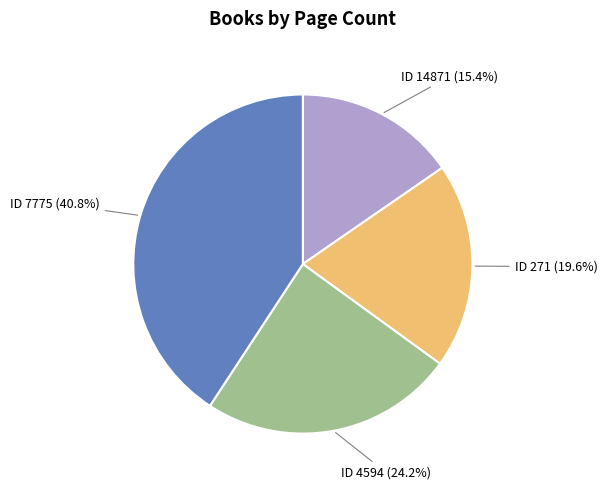

Is there a majority slice in this chart?

No